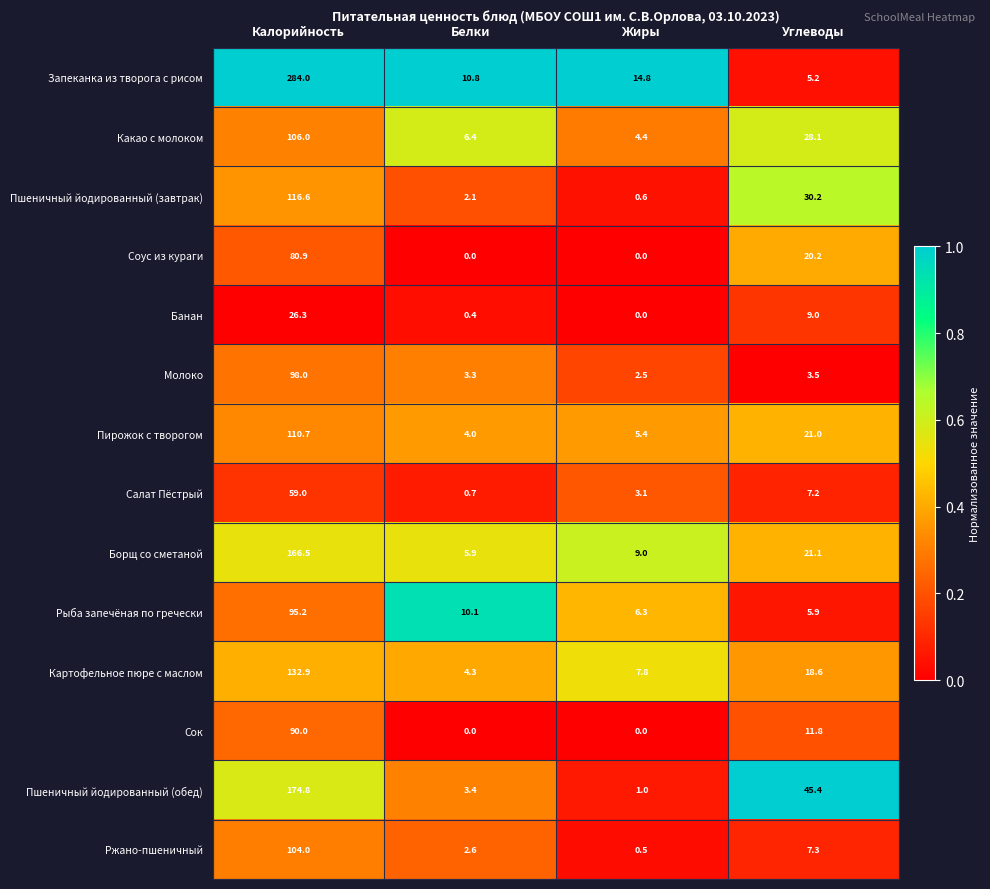

True or false: Пшеничный йодированный (завтрак) has a value of 0.8 at Белки.

False